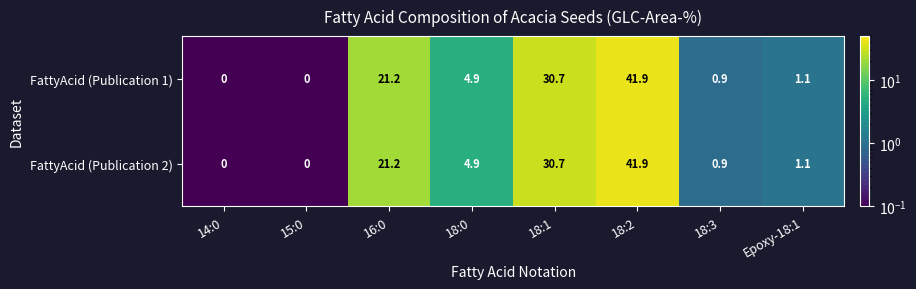

At which category is the sum across all series the highest?

18:2